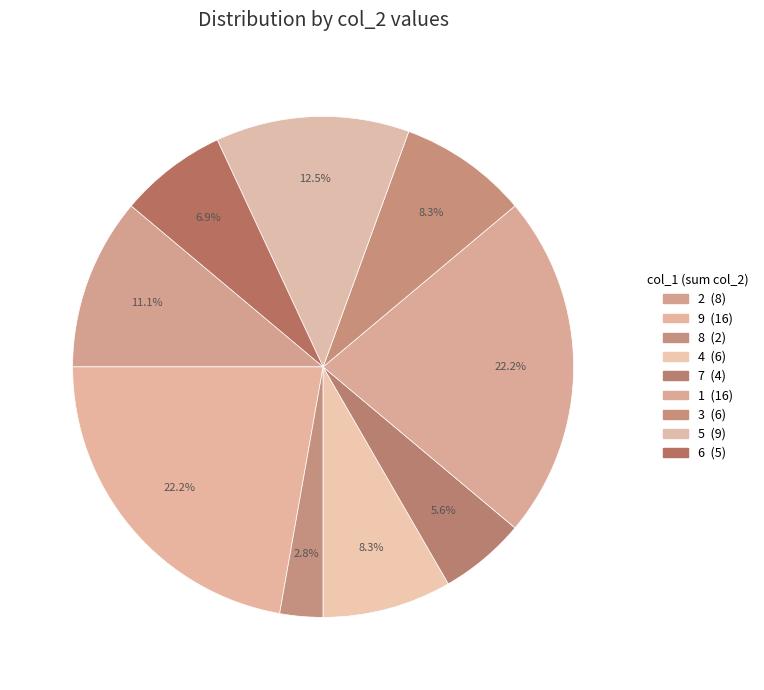

Count the number of slices in the pie.

9